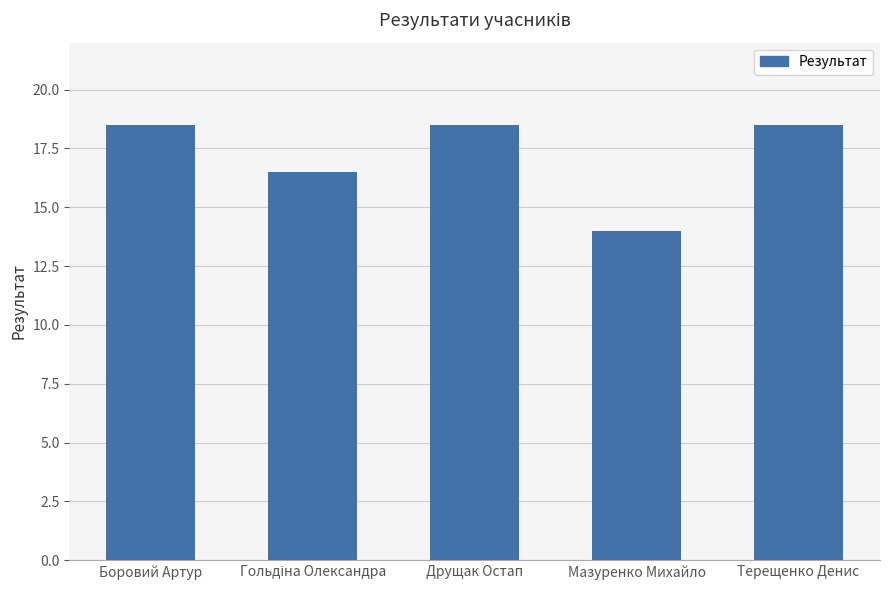

What is the greatest value displayed?

18.5